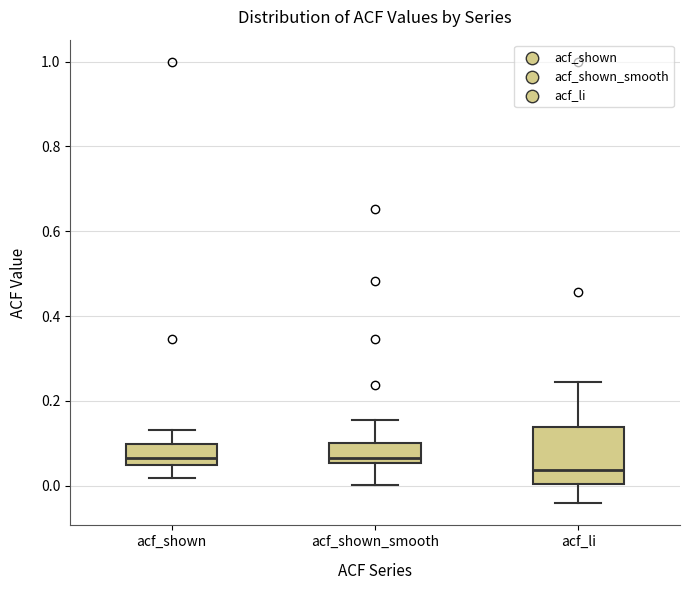

Comparing the boxes themselves (not the whiskers), which one is the tallest?

acf_li